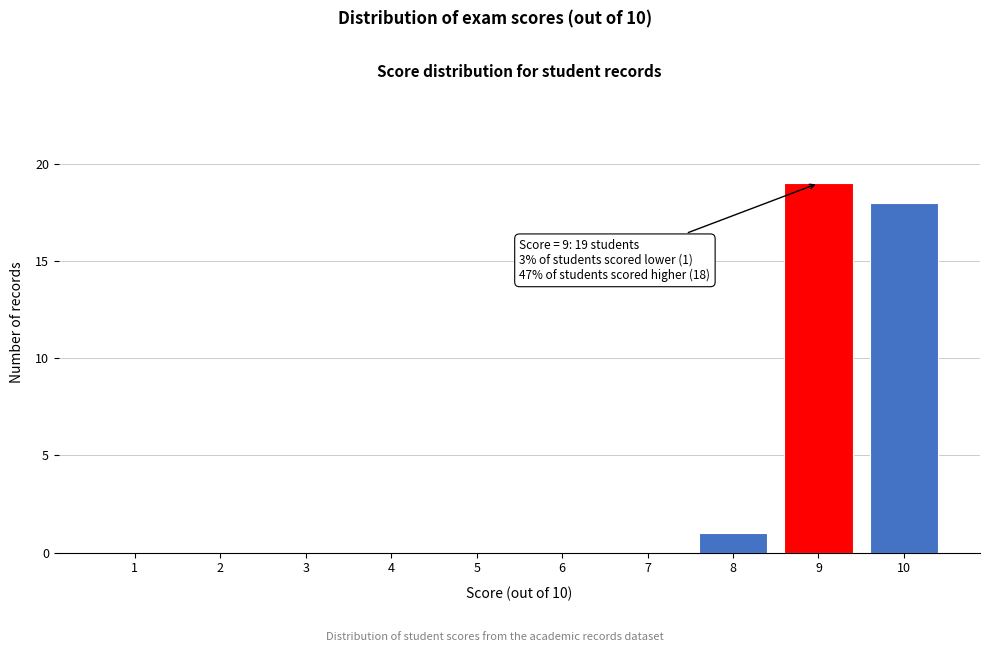

Reading right to left, transcribe all the data shown in this chart.

10=18	9=19	8=1	7=0	6=0	5=0	4=0	3=0	2=0	1=0